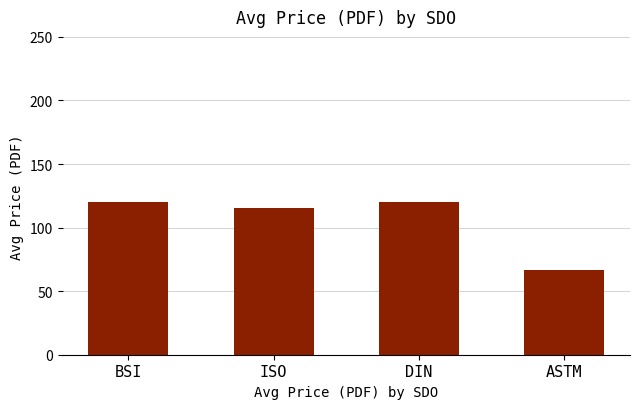

What is the greatest value displayed?

120.2